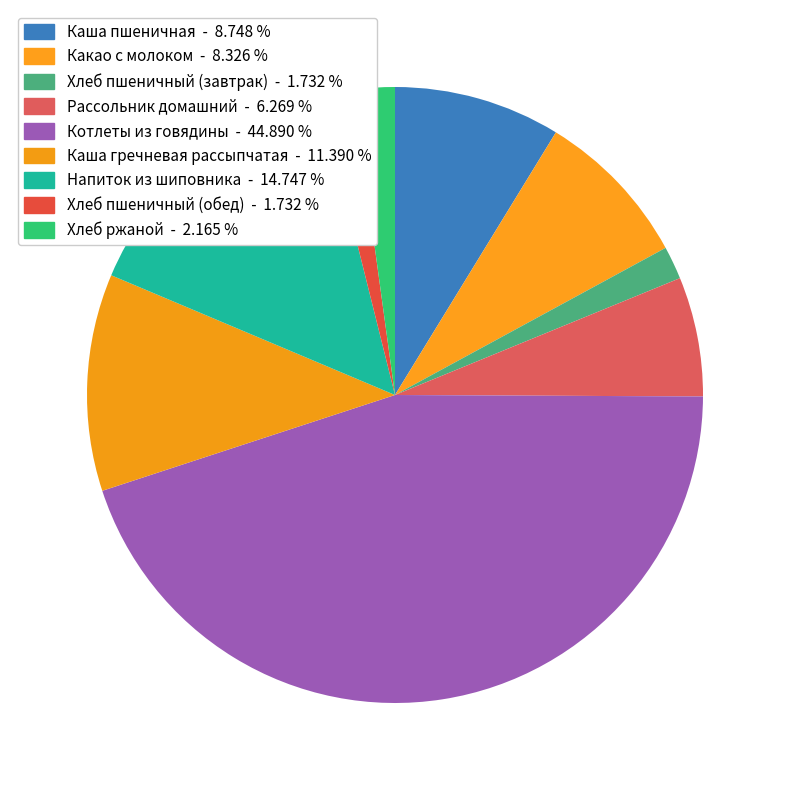

Approximately how many times larger is the value at Хлеб пшеничный (обед) compared to Рассольник домашний?

0.3